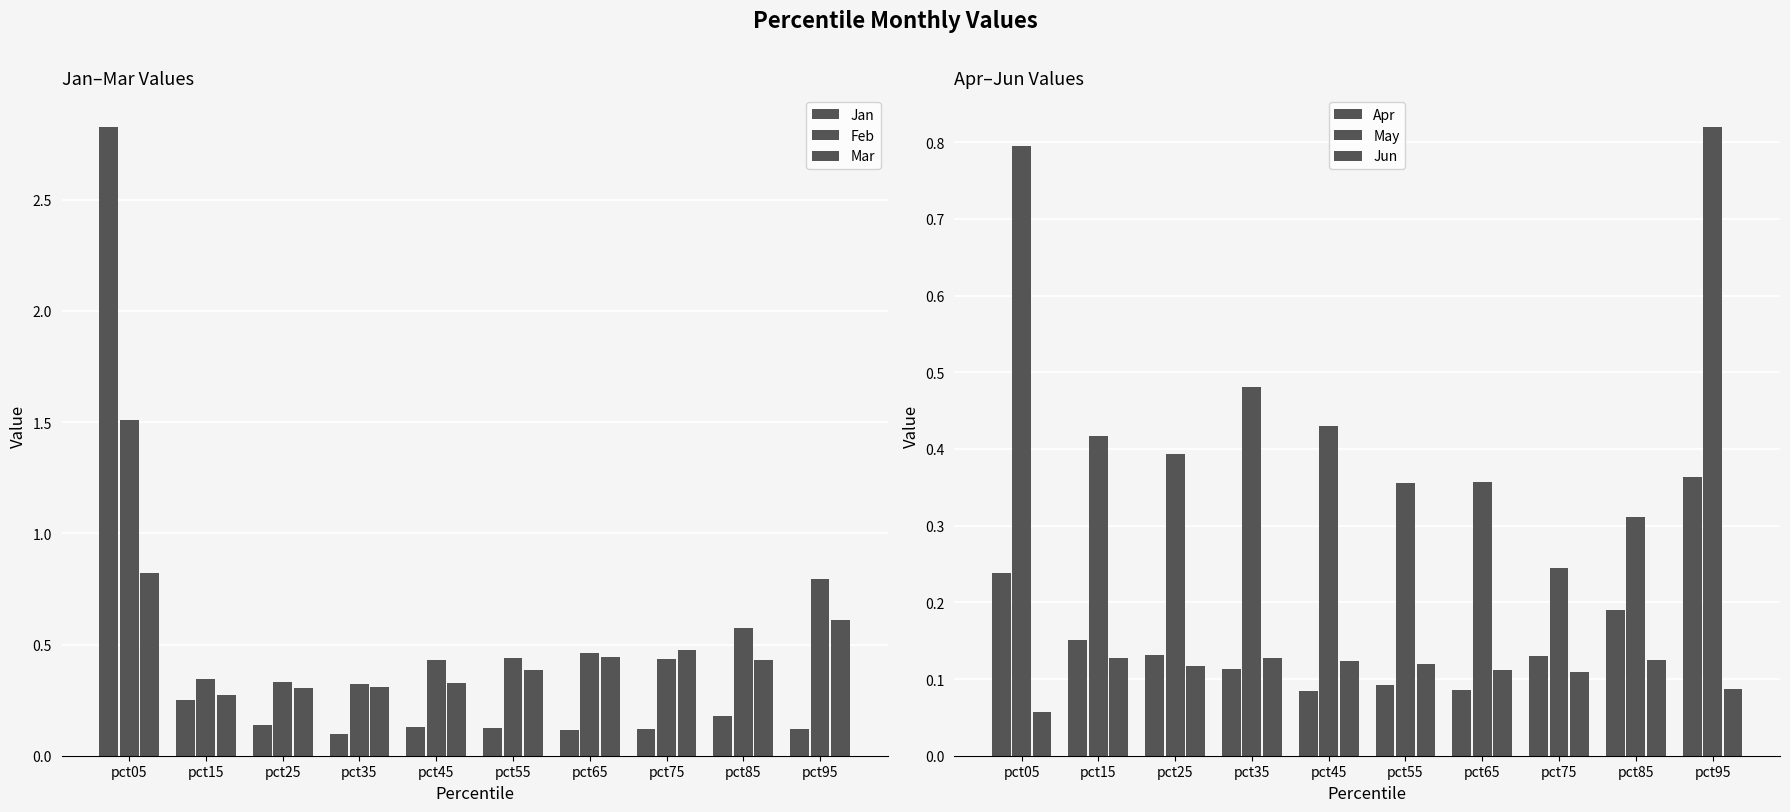

At which label does Feb reach its peak?

pct05